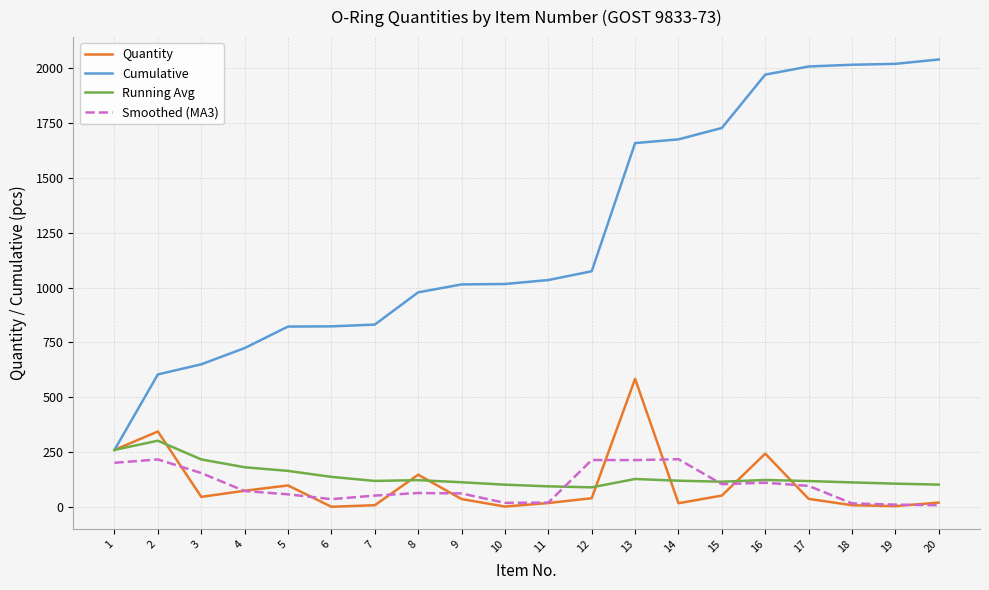

What is the greatest value displayed?

2039.0